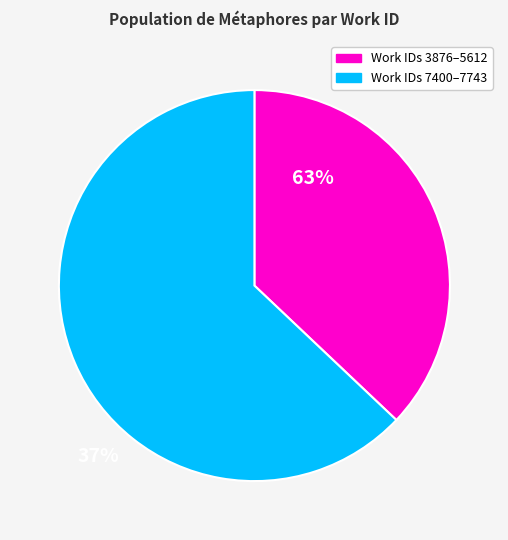

Is there a majority slice in this chart?

Yes